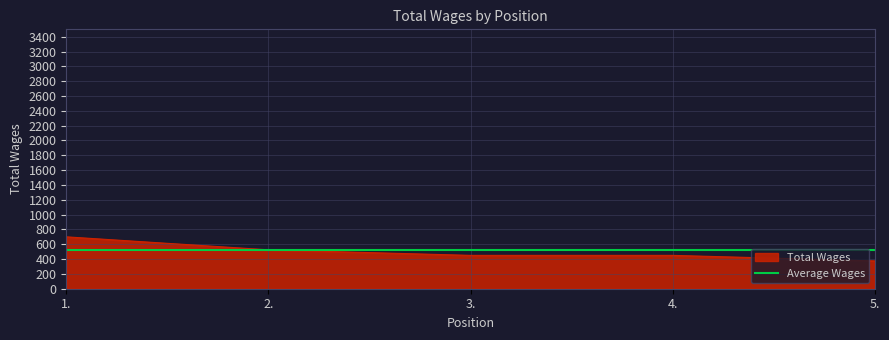

Which category has the lowest value across all series?

5.